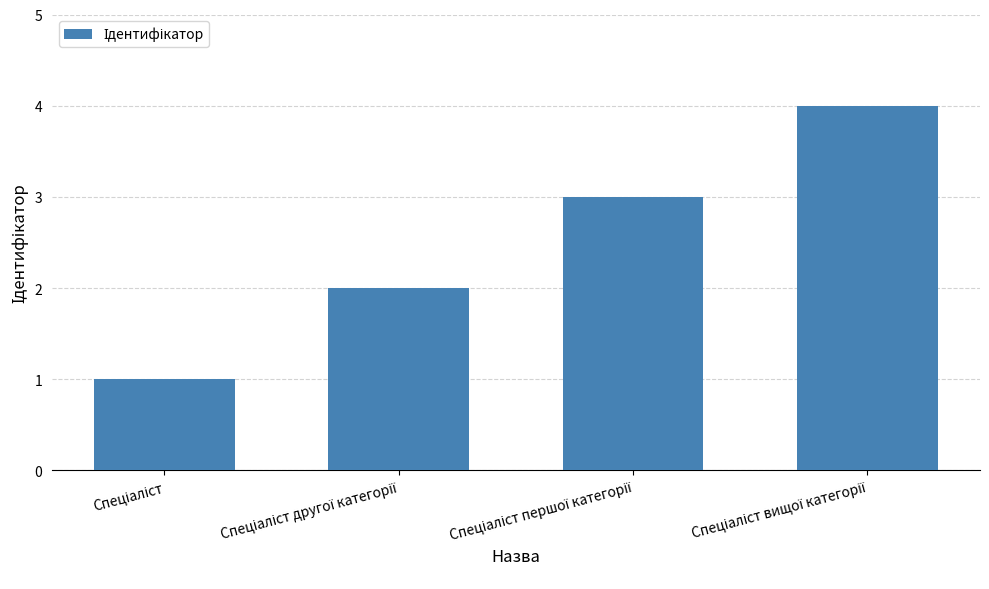

How many categories are shown in the chart?

4